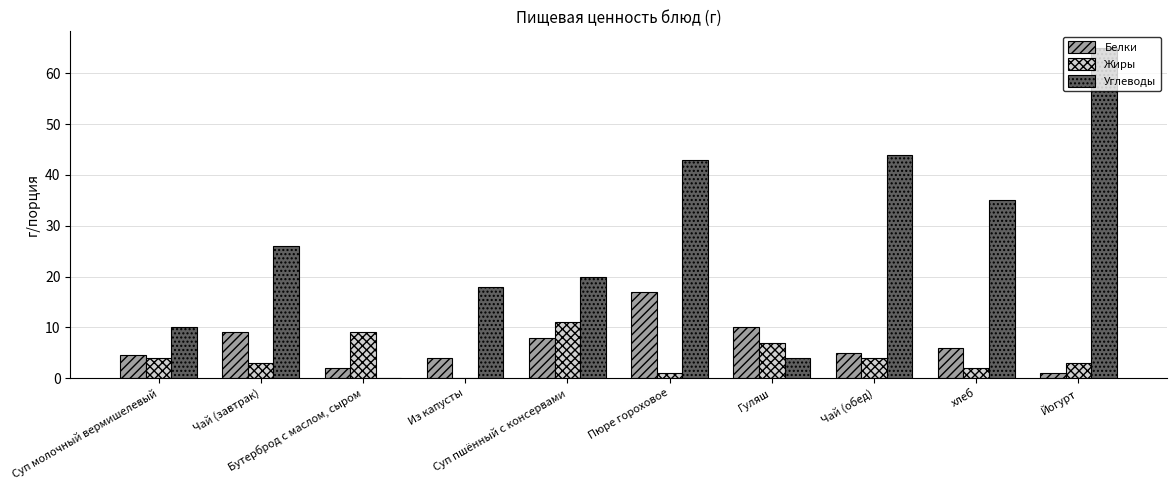

What is the sum of all Углеводы values?

265.0